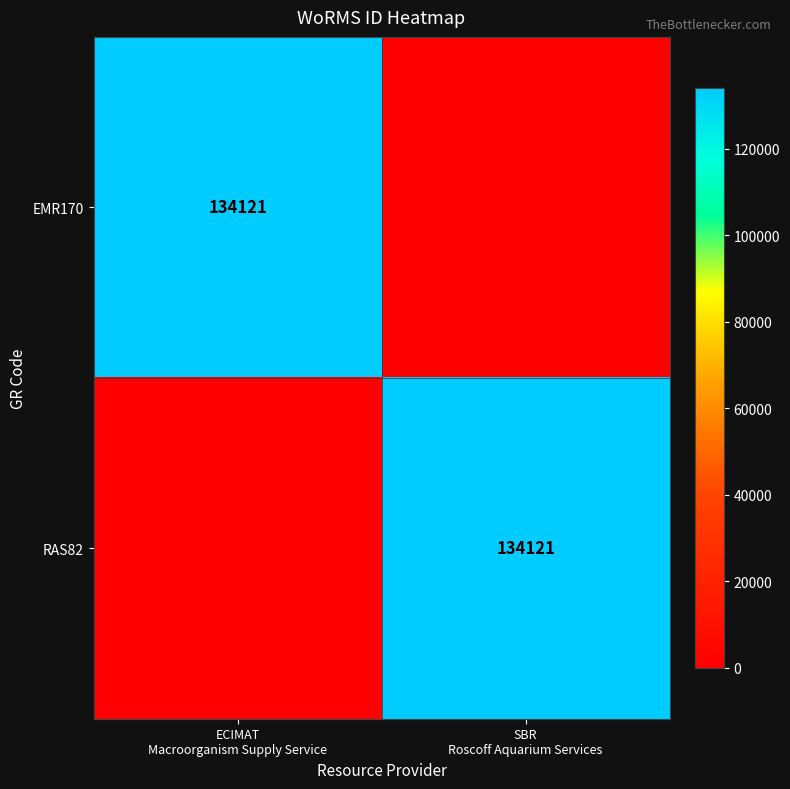

What is the difference between the maximum and minimum values in the RAS82 series?

134121